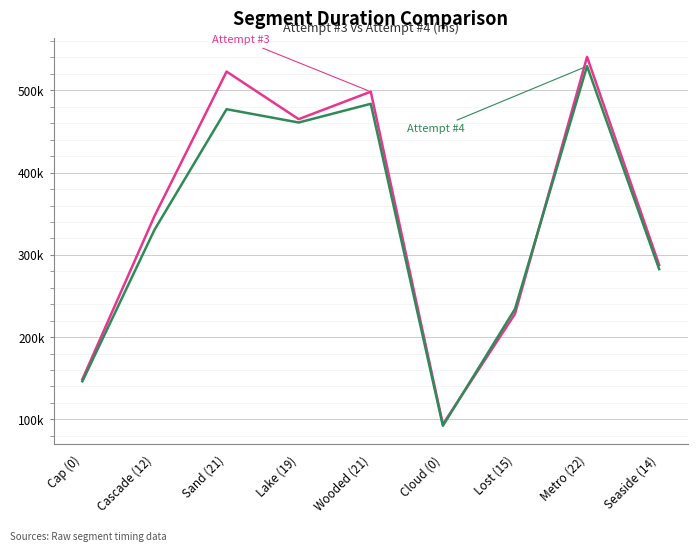

What is the label of the 3rd point from the right?

Lost (15)